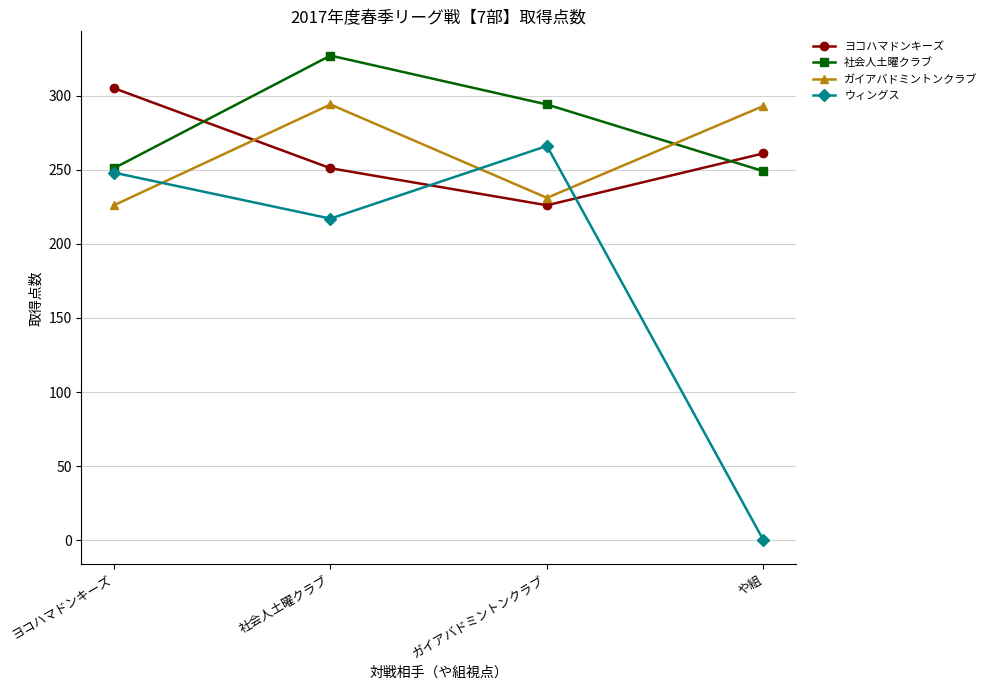

What is the sum of all 社会人土曜クラブ values?

1121